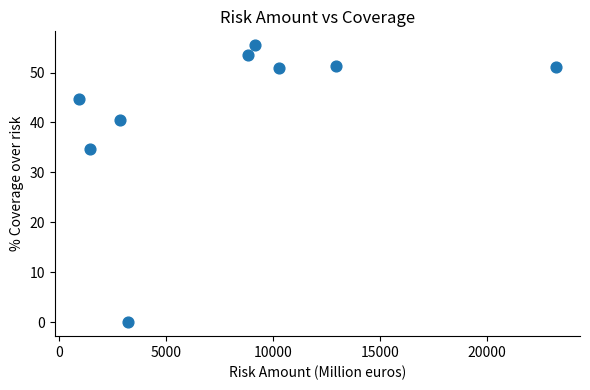

What is the range of Y values (max minus min)?

55.5